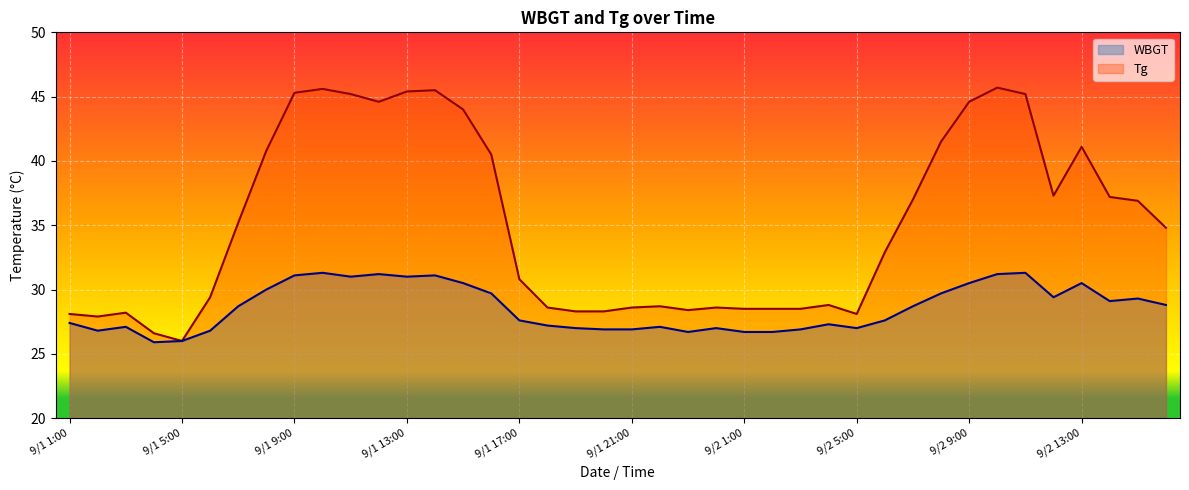

What is the greatest value displayed?

45.7